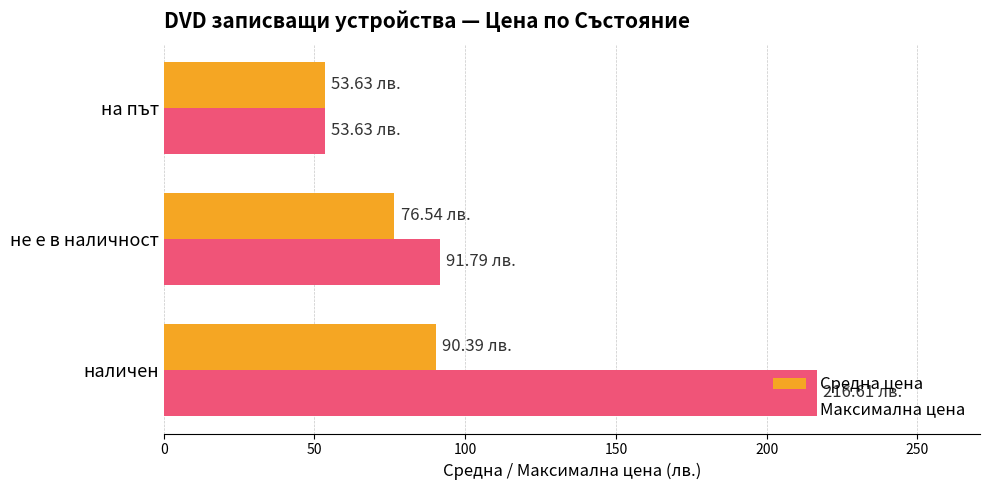

Which series has the largest range (max minus min)?

Максимална цена